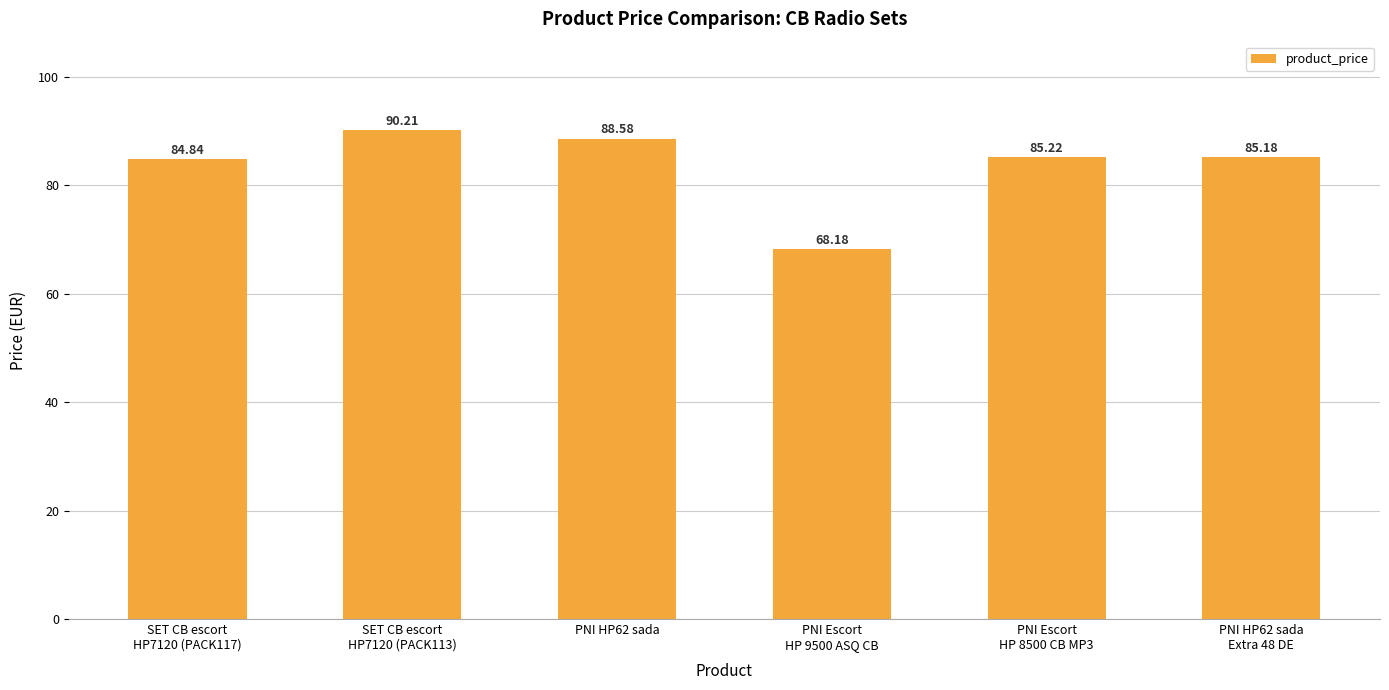

Reading left to right, what are all the values shown in this chart?

SET CB escort
HP7120 (PACK117)=84.8	SET CB escort
HP7120 (PACK113)=90.2	PNI HP62 sada=88.6	PNI Escort
HP 9500 ASQ CB=68.2	PNI Escort
HP 8500 CB MP3=85.2	PNI HP62 sada
Extra 48 DE=85.2